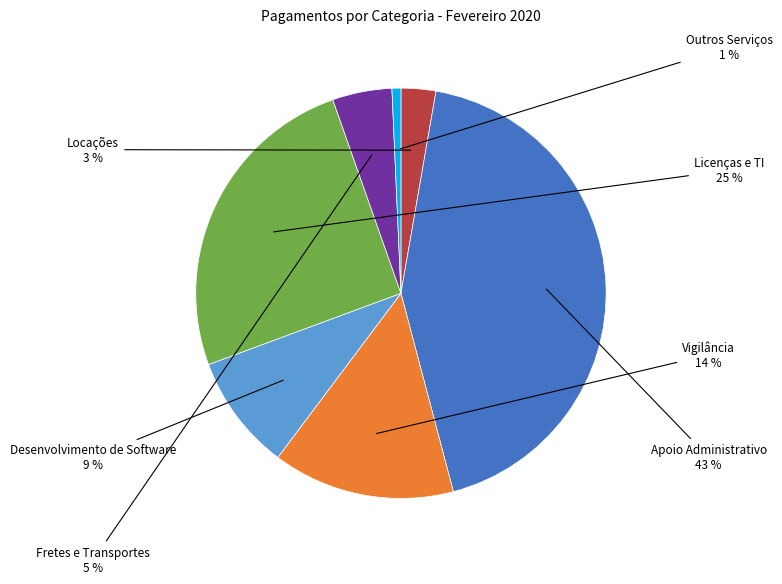

How many slices are in this pie chart?

7